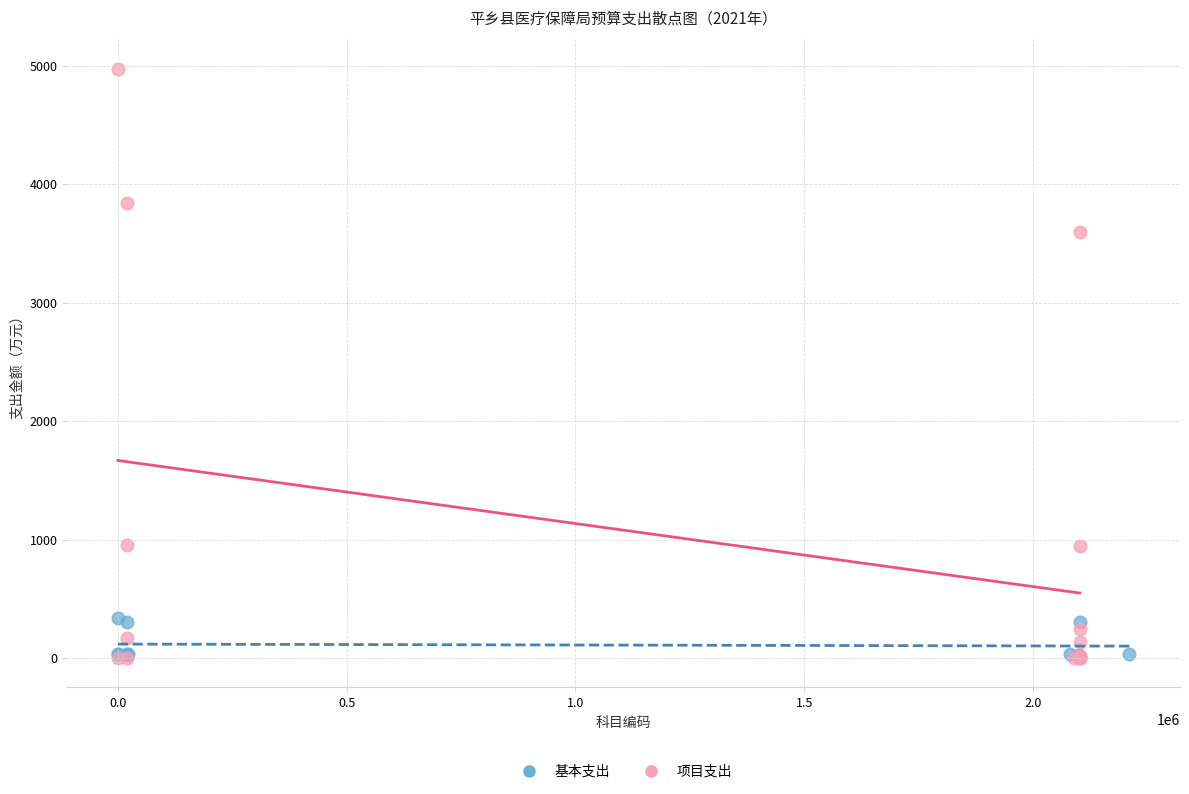

Which series contains the highest Y value?

项目支出